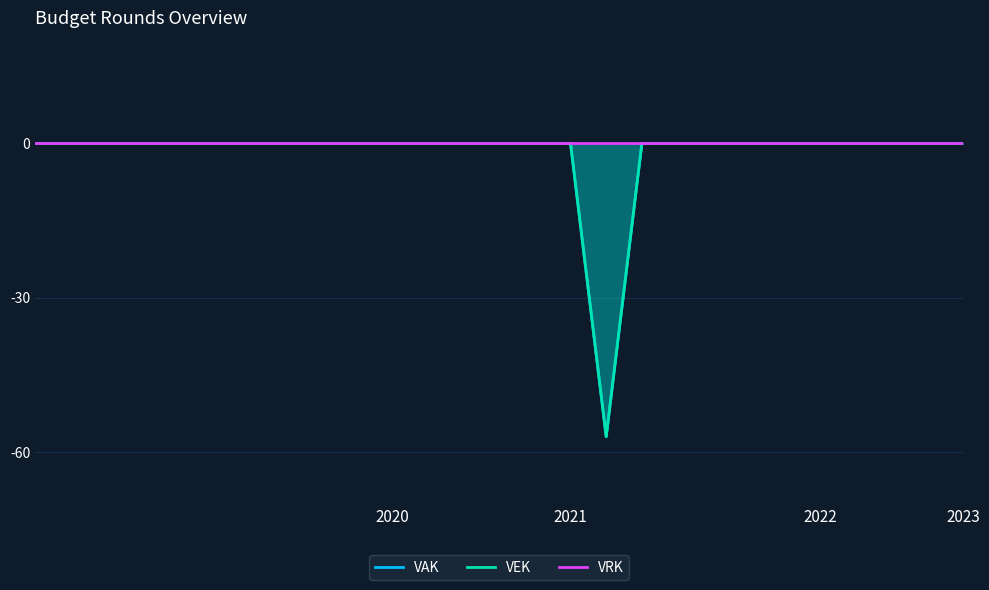

True or false: VAK and VEK cross at least once.

False